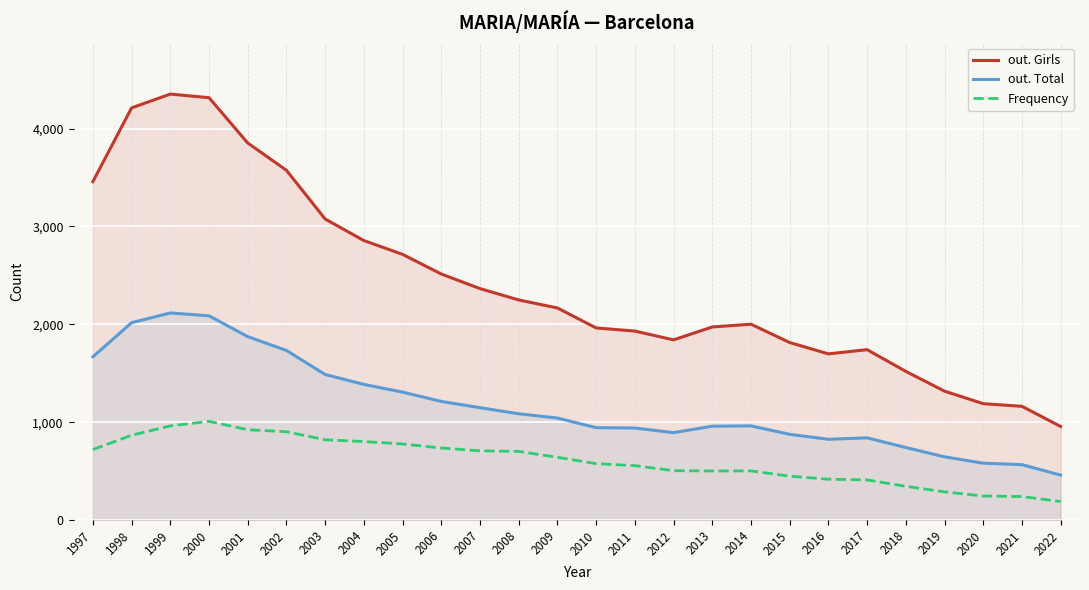

True or false: Frequency and out. Girls cross at least once.

False